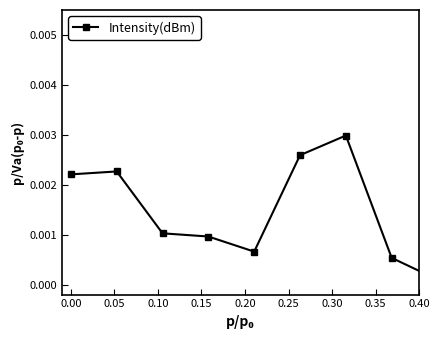

True or false: the data has more than 1 interior local peaks.

True